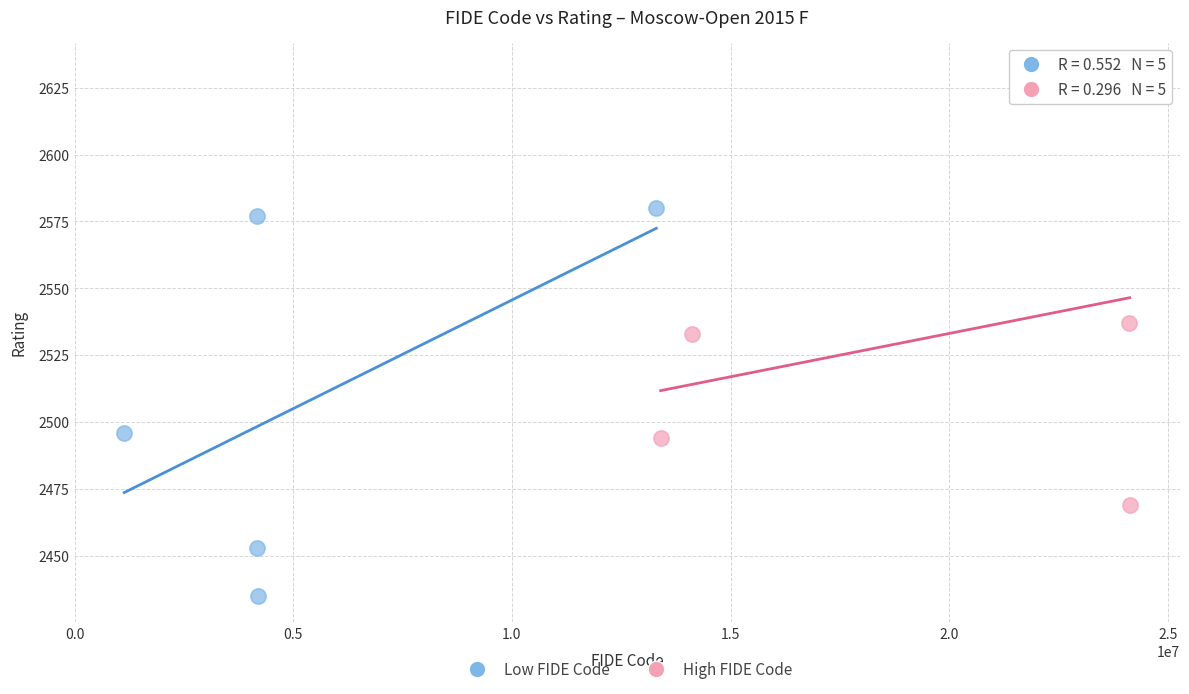

Which series contains the lowest Y value?

Low FIDE Code